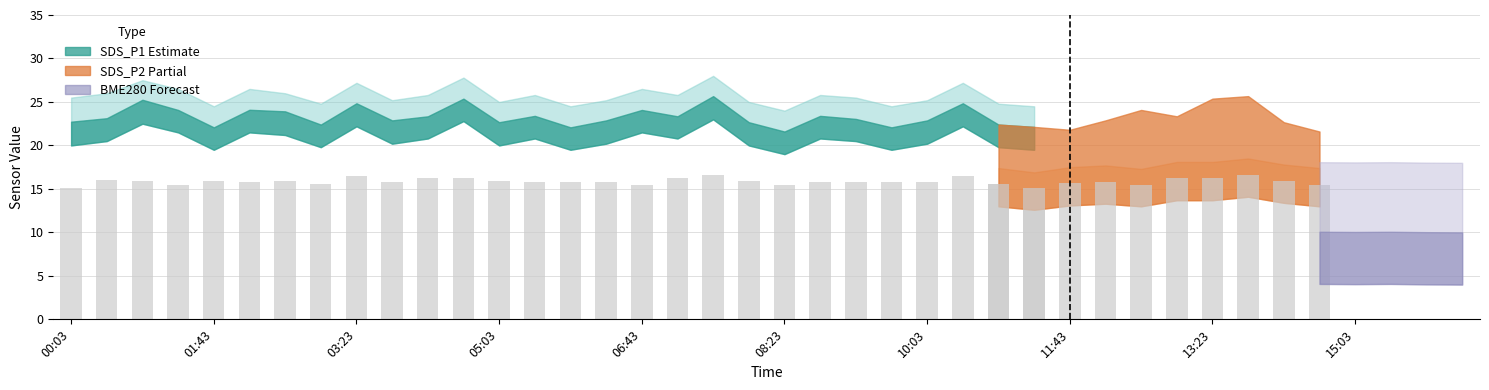

Is it true that BME280_temperature equals 11.4 at 14:38?

True